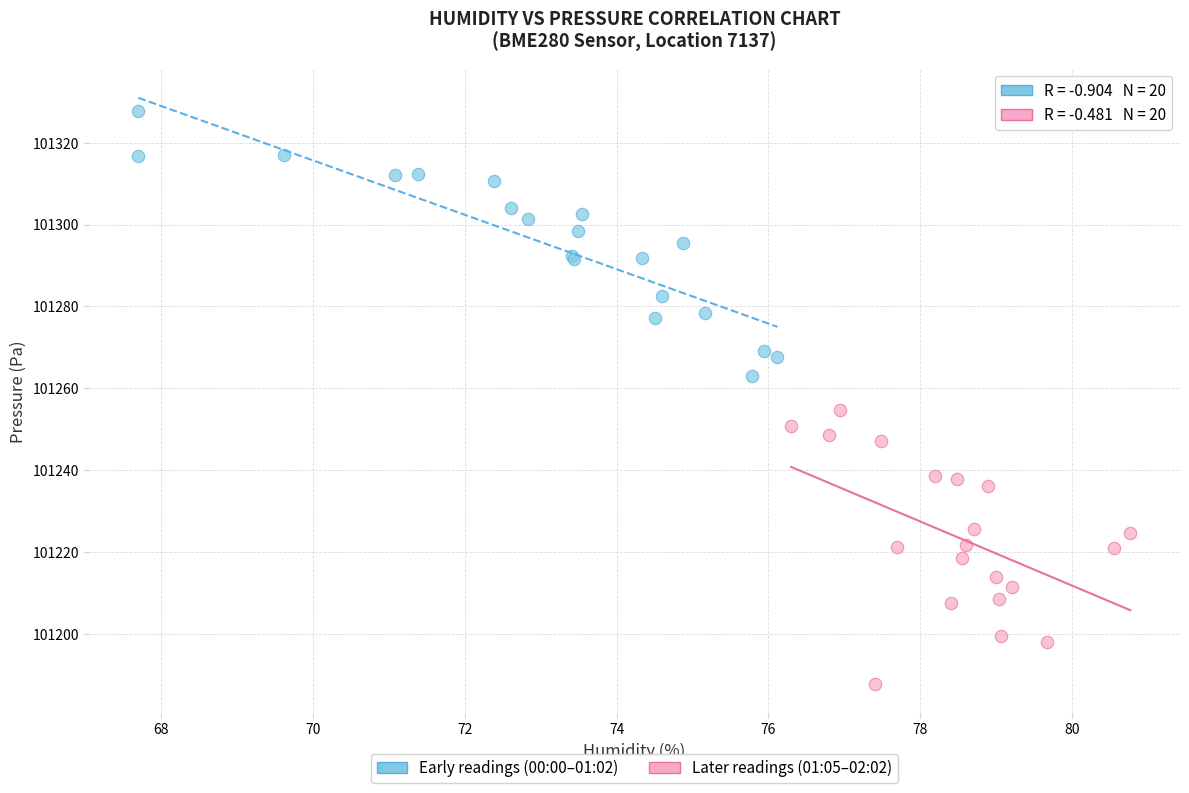

Which series reaches the minimum Y coordinate?

Later readings (01:05–02:02)